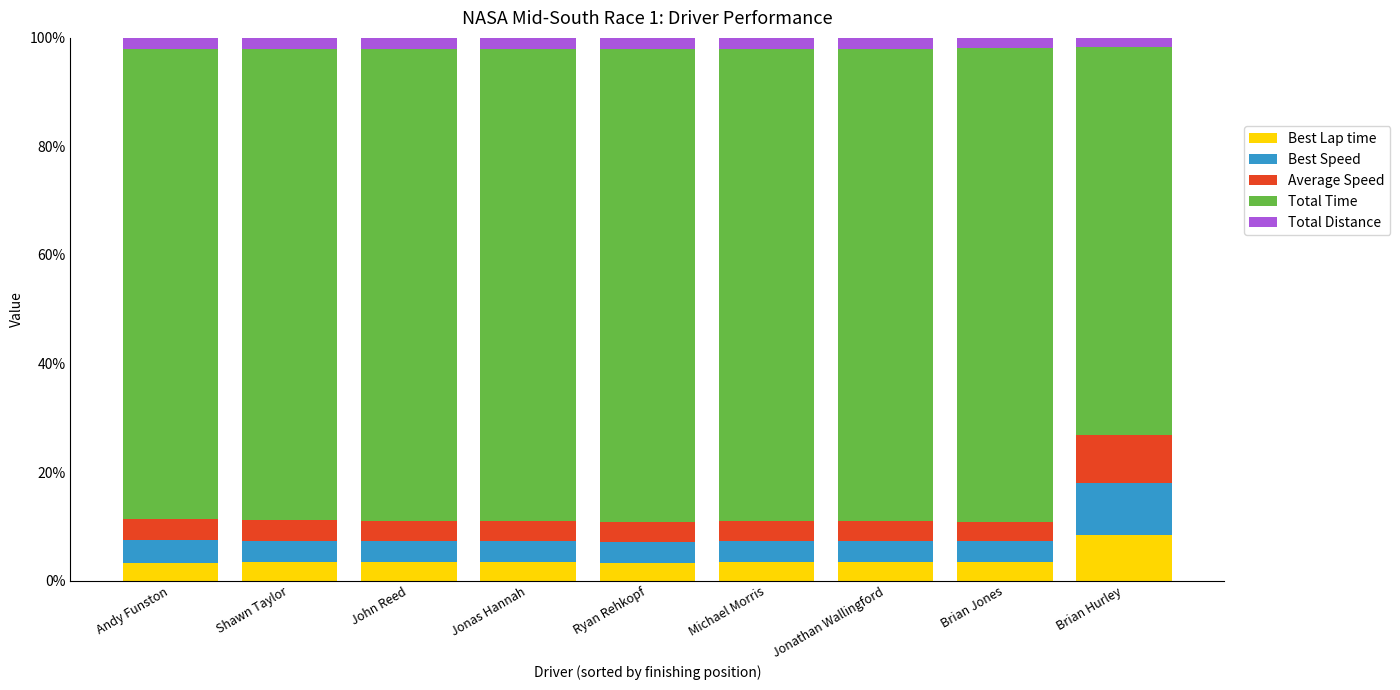

How many distinct data groups are displayed?

5